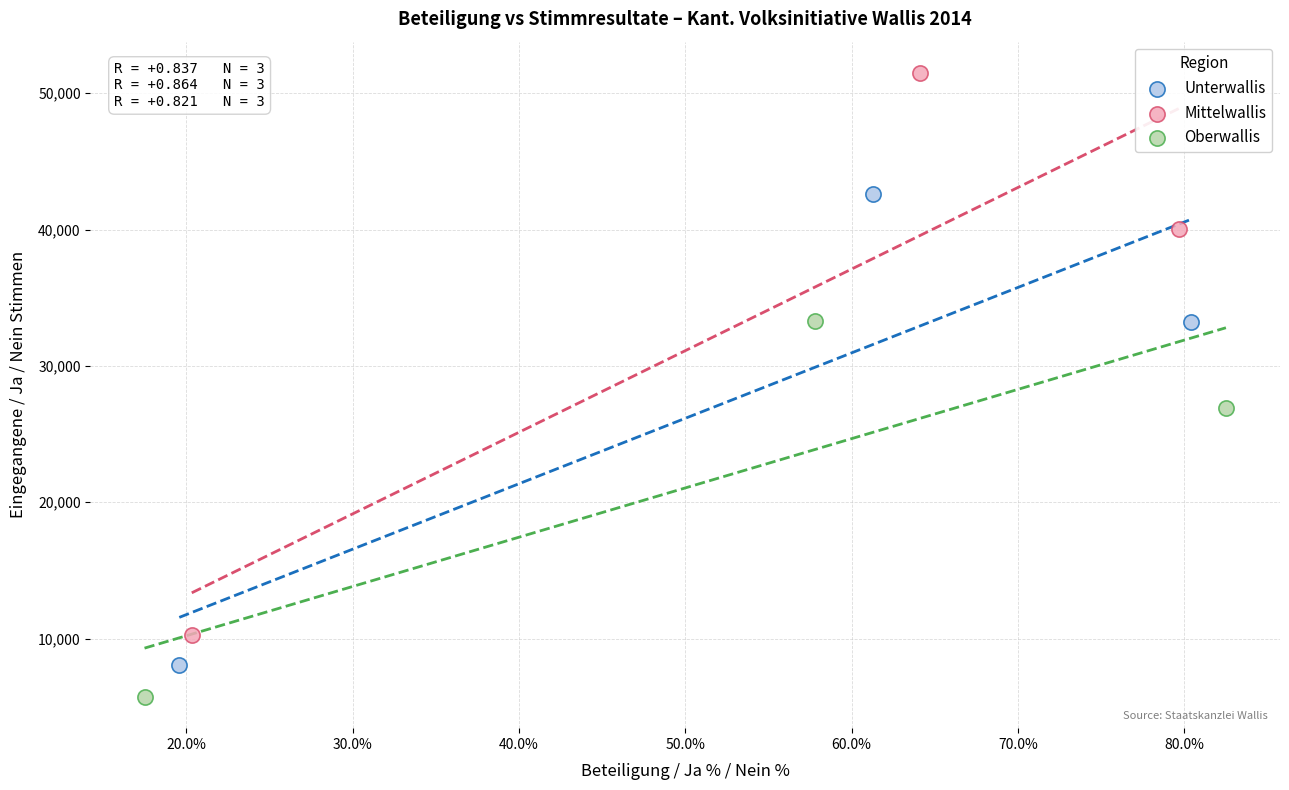

Which series has the widest spread of Y values?

Mittelwallis